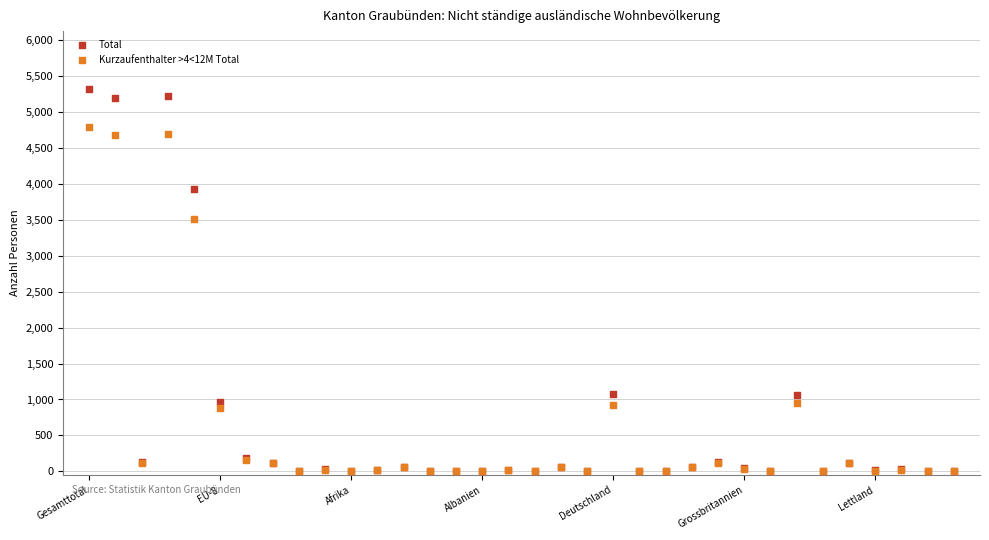

Across all series, what Y value is closest to 2660?

3512